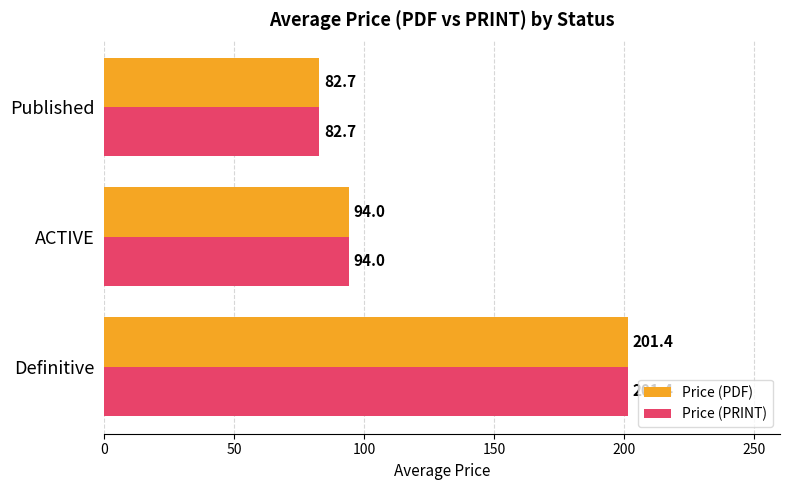

Rank the categories by Price (PRINT) value from lowest to highest.

Published, ACTIVE, Definitive